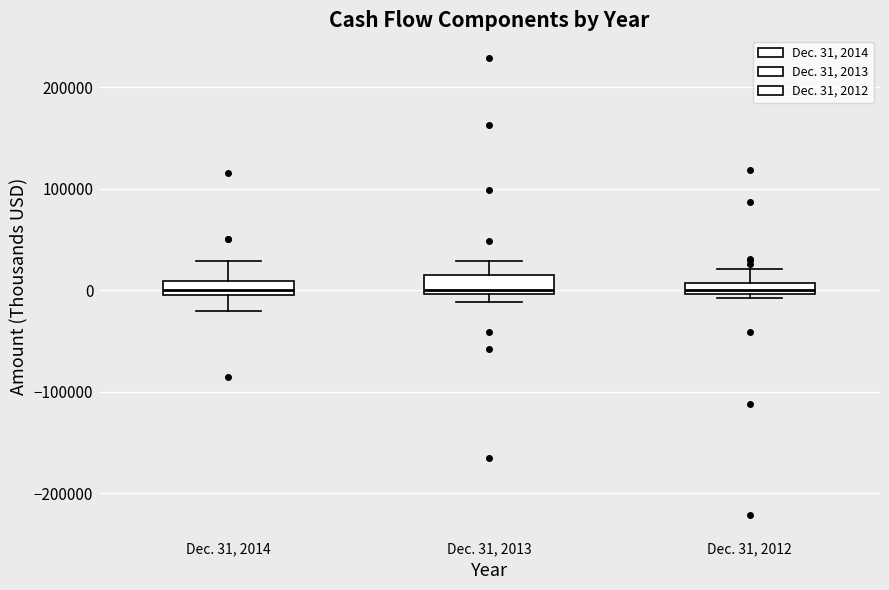

Where does the upper whisker of the box for Dec. 31, 2013 end on the y-axis? The values are not printed on the chart, so give them approximately, as read against the axis.

30000